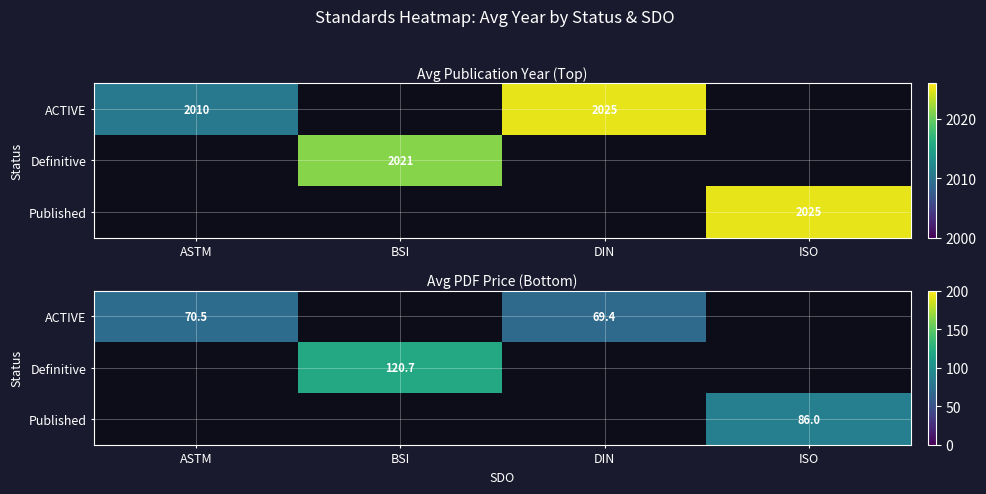

How many data points in Definitive are above 0?

1